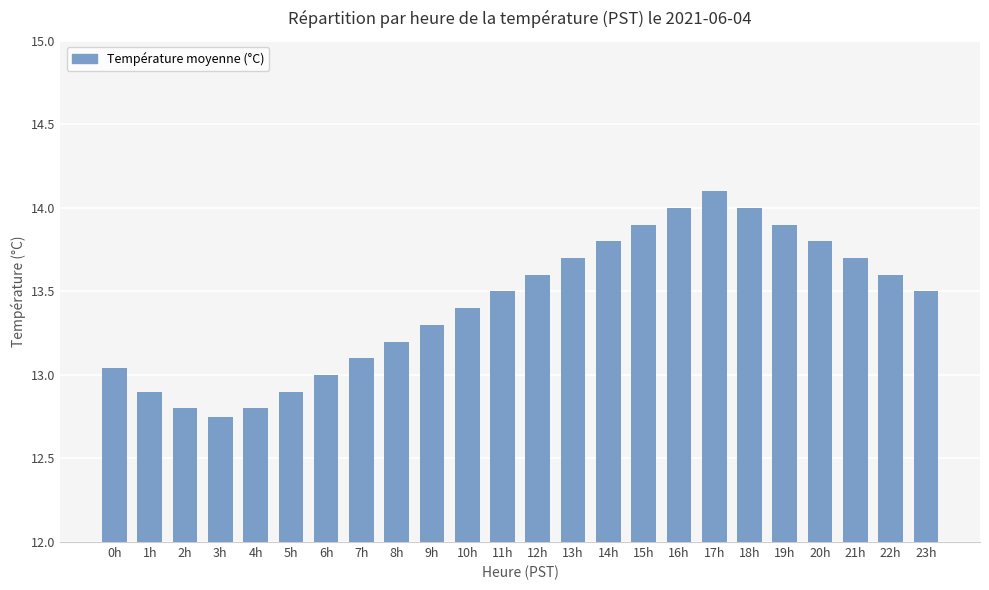

Read the value at 17h.

14.1